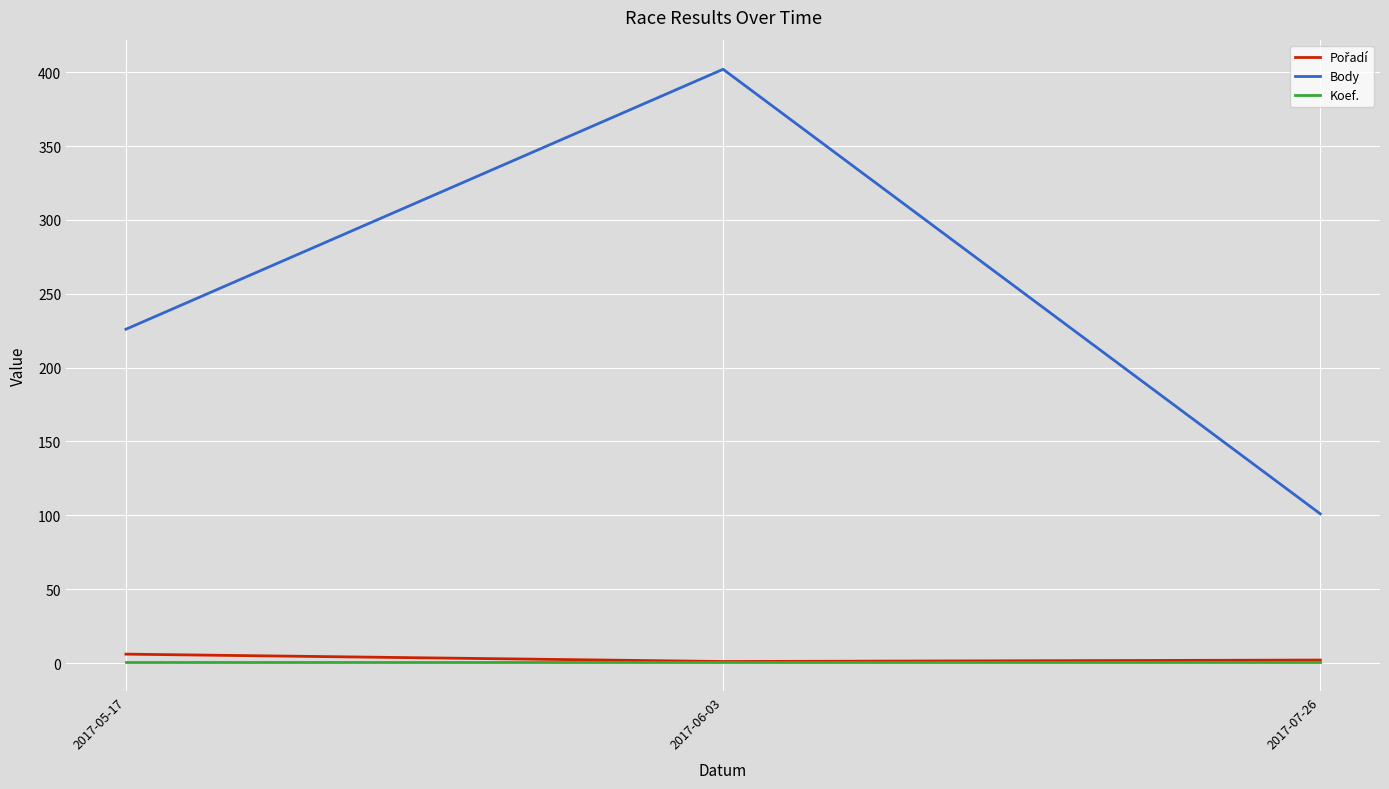

Count the Body values in the range 101 to 402.

3